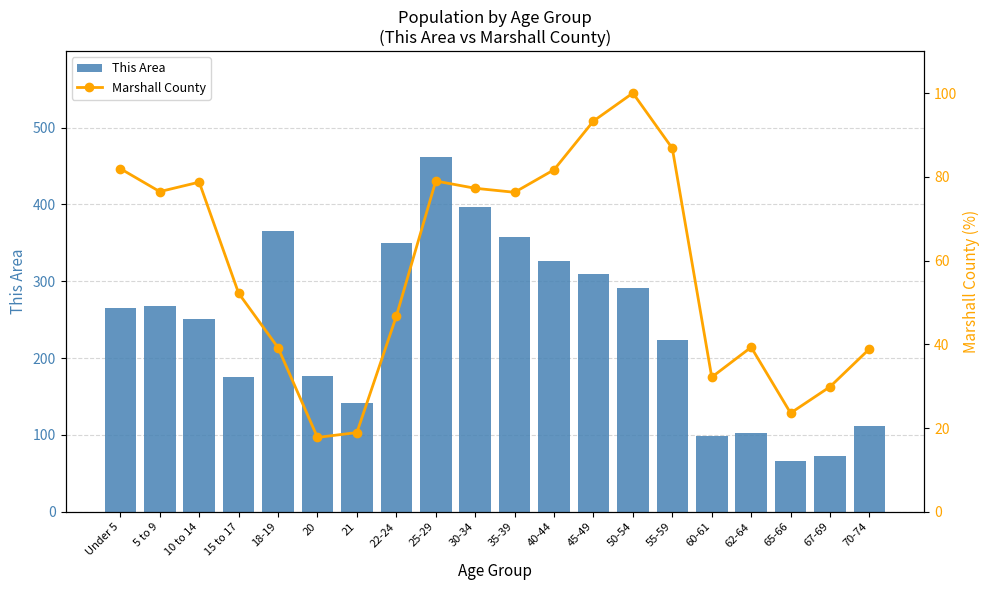

What is the label of the 15th bar from the left?

55-59